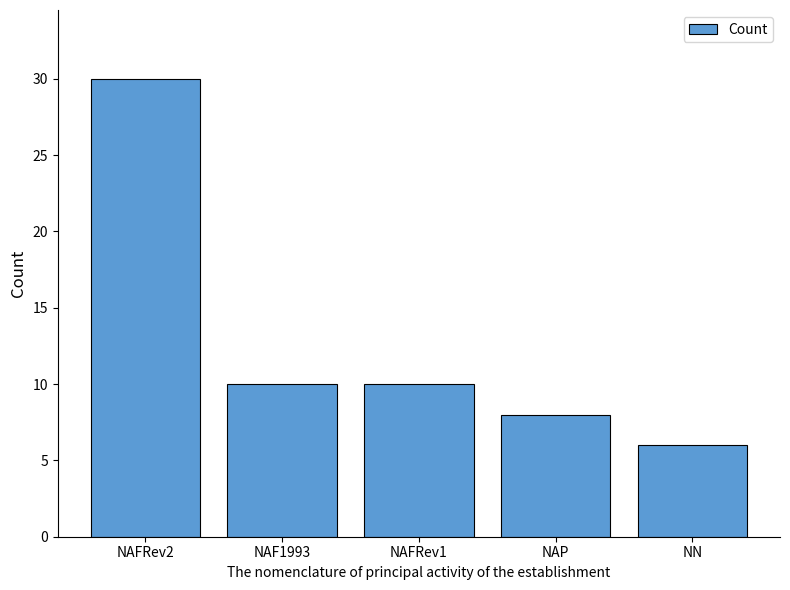

What is the difference between the maximum and minimum values?

24